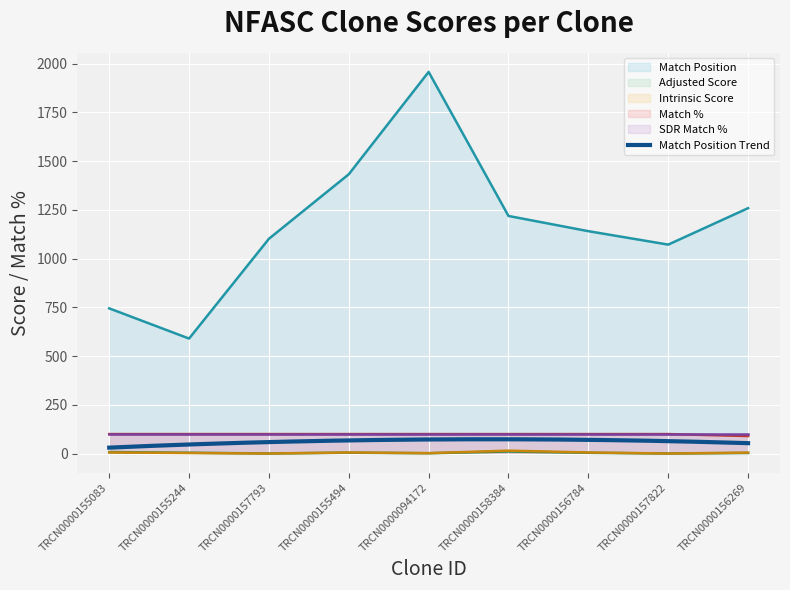

True or false: Match % and Match Position cross at least once.

False